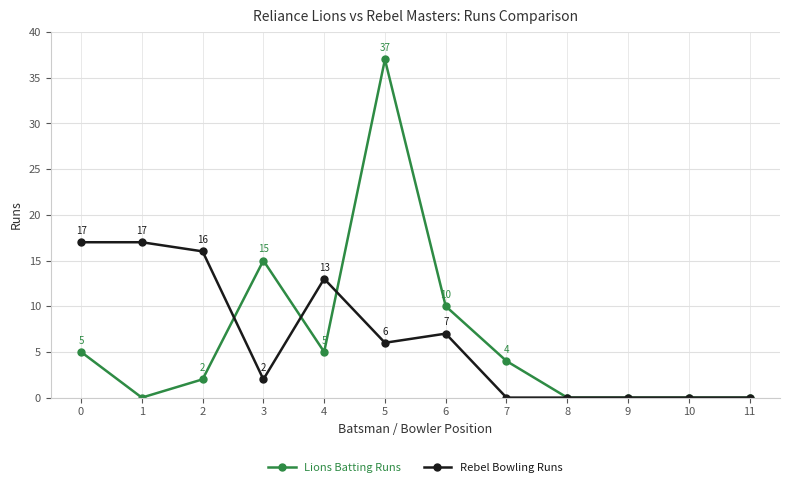

How many lines are shown in the chart?

2